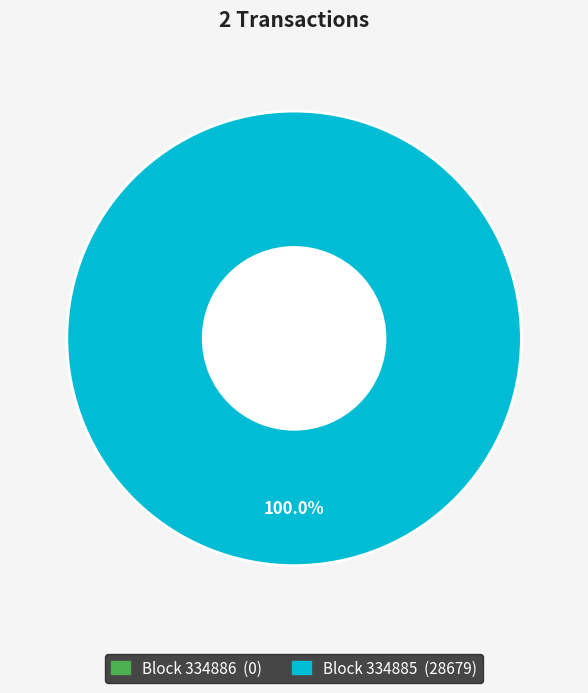

The 334885 slice represents 99% of the pie. True or false?

False